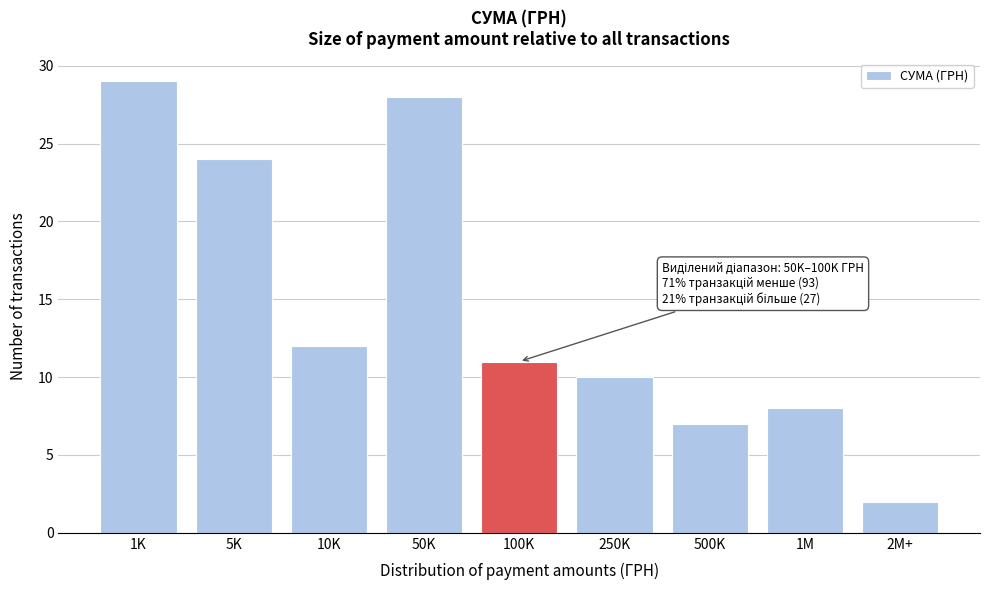

Reading right to left, list all the values displayed in this chart.

2M+=2	1M=8	500K=7	250K=10	100K=11	50K=28	10K=12	5K=24	1K=29